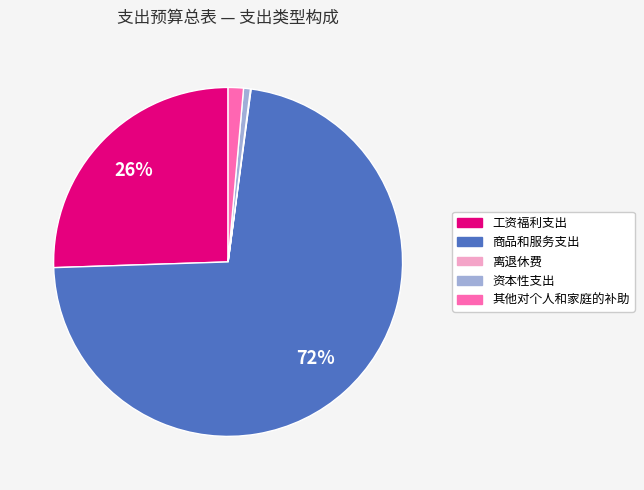

To the nearest percent, what portion does 其他对个人和家庭的补助 represent?

1%